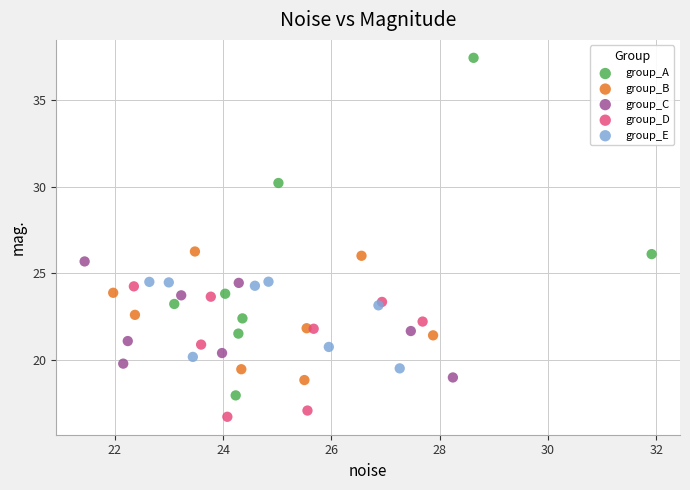

Which series reaches the maximum Y coordinate?

group_A